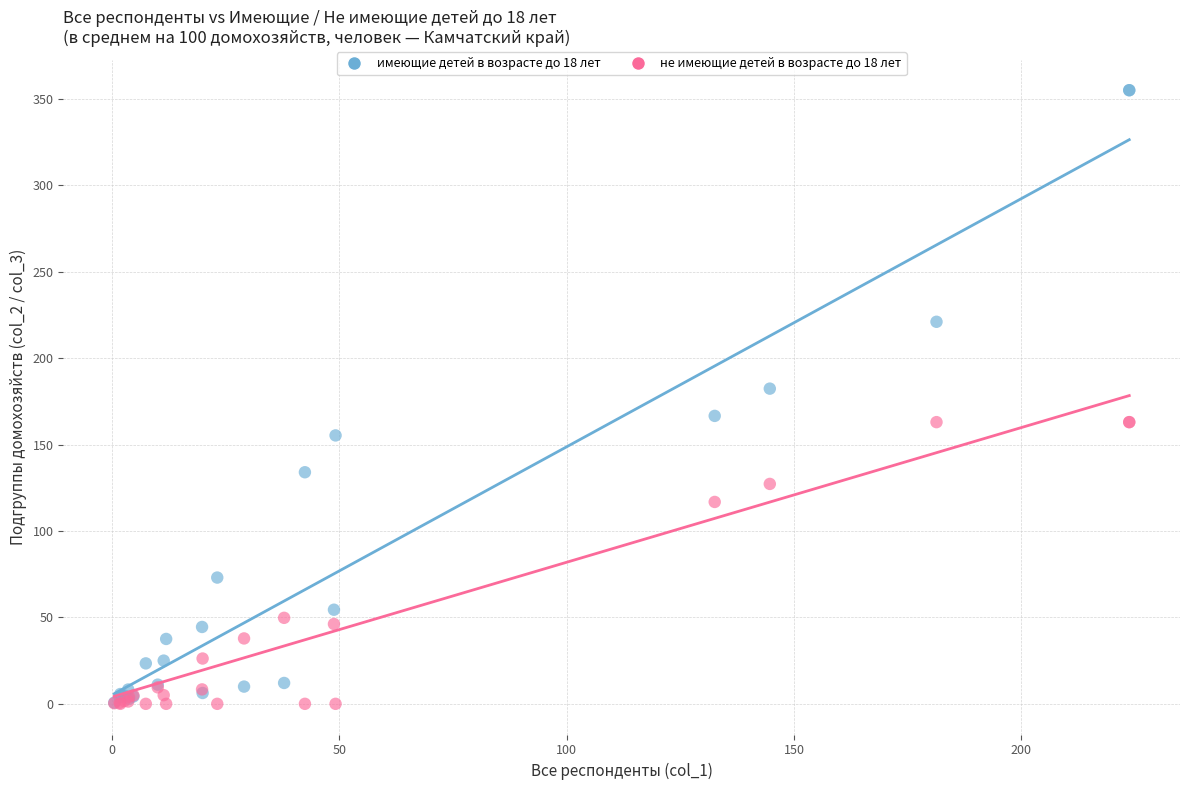

Which series has the widest spread of Y values?

имеющие детей в возрасте до 18 лет